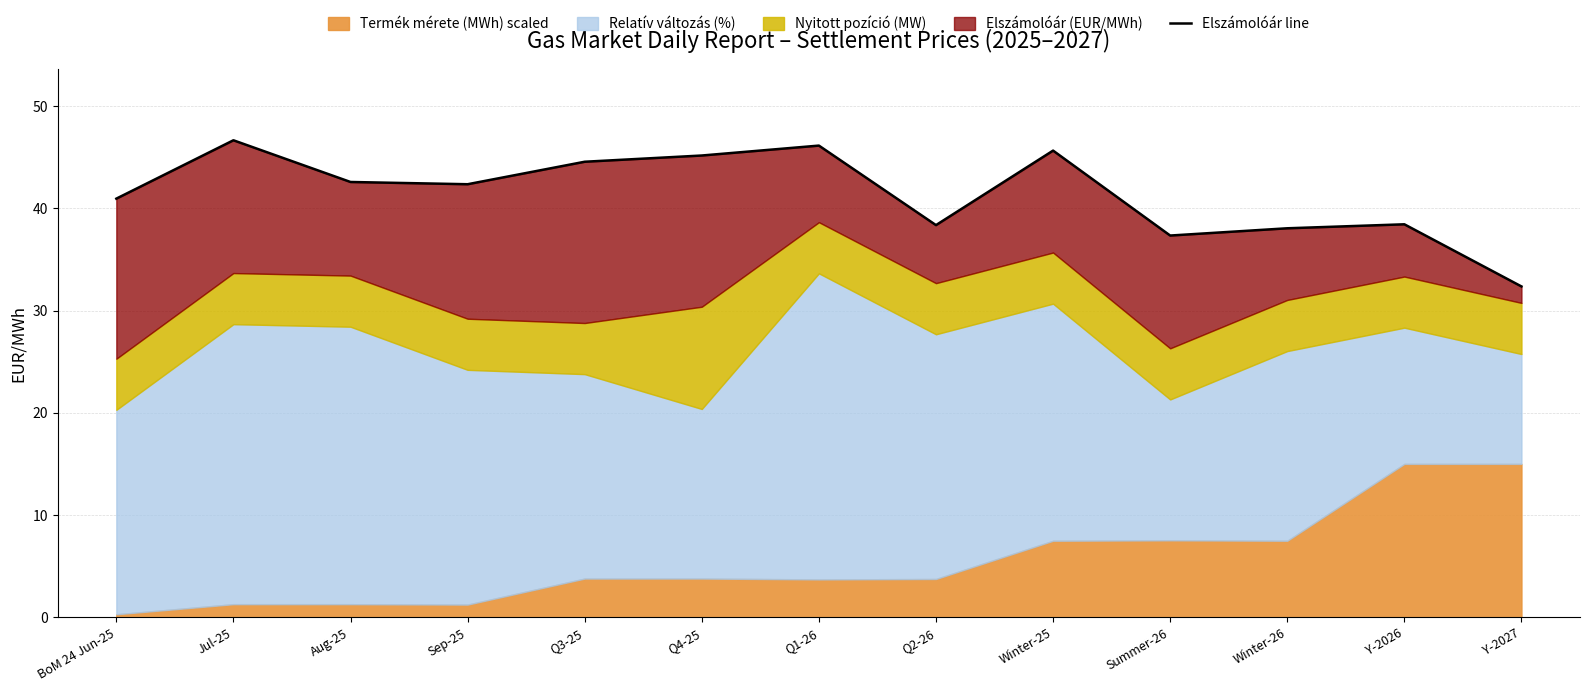

What is the greatest value displayed?

46.7